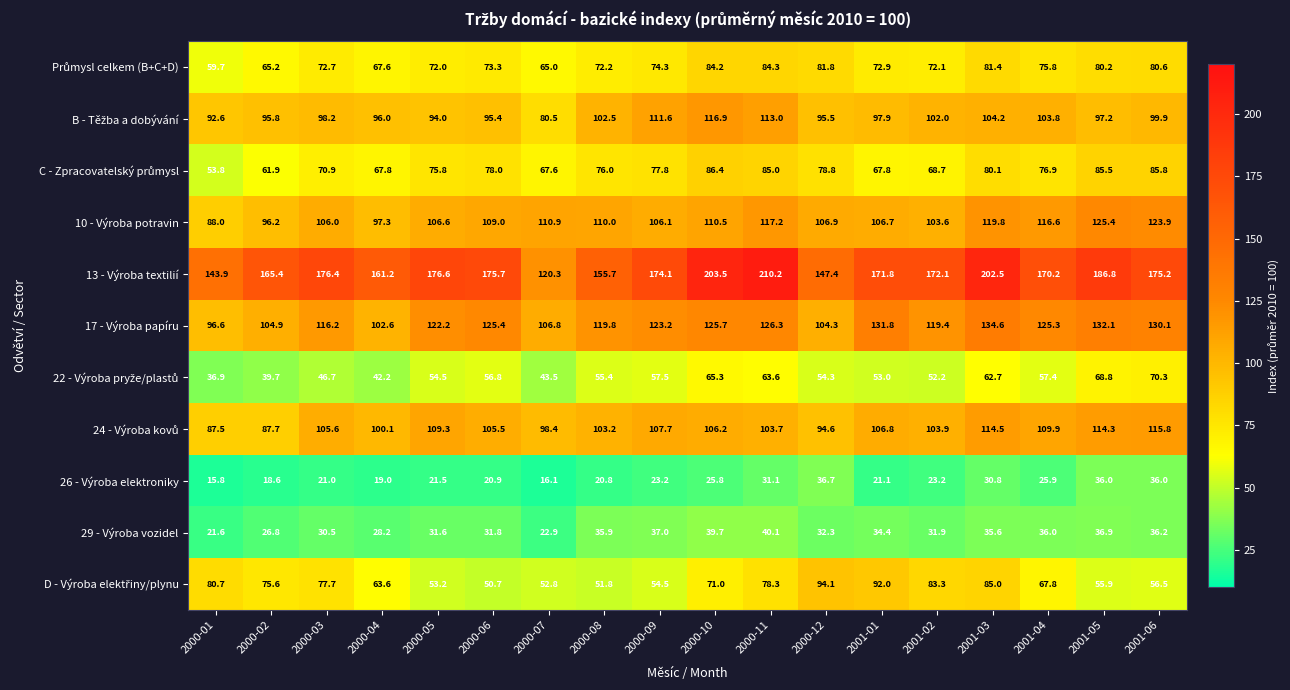

True or false: 29 - Výroba vozidel has a value of 22.9 at 2000-07.

True